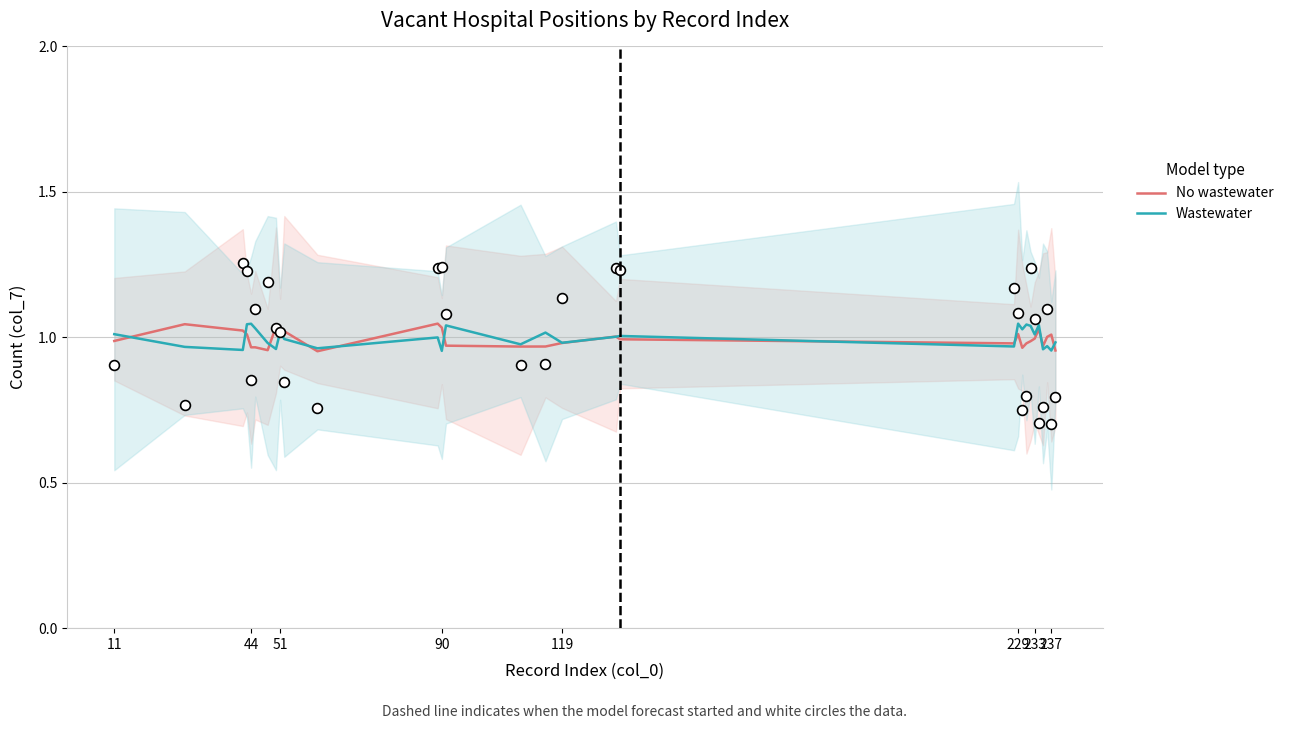

Which series contains the highest Y value?

No wastewater